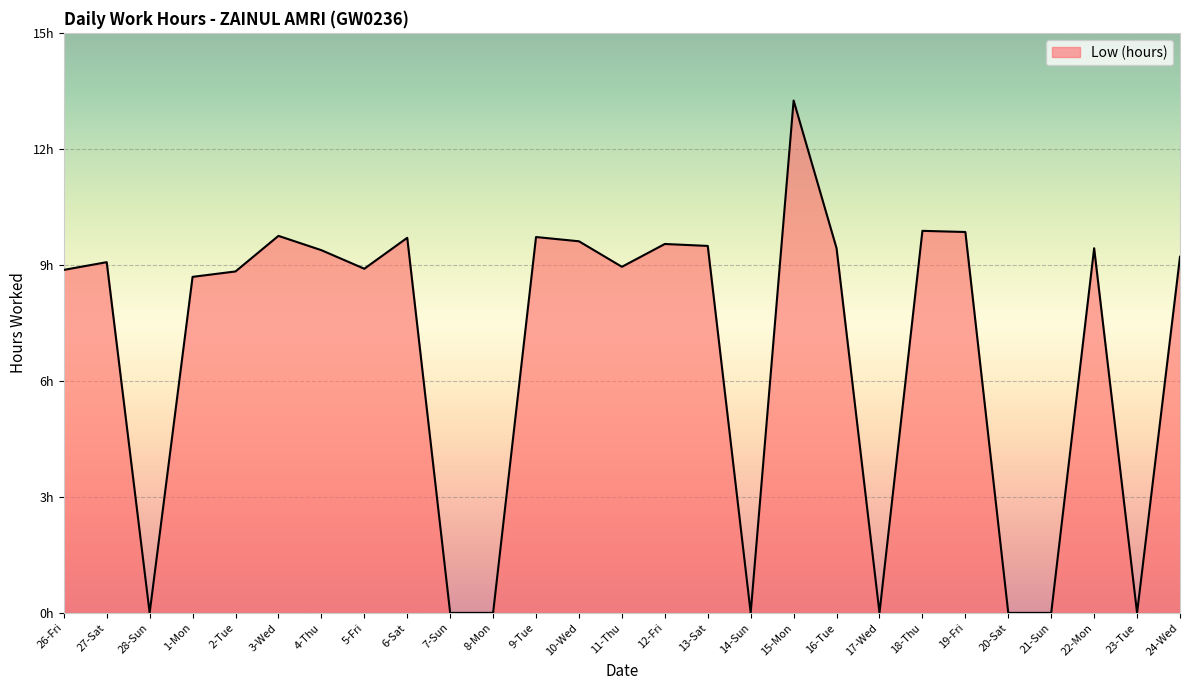

Reading left to right, extract all data points from this chart.

26-Fri=8.9	27-Sat=9.1	28-Sun=0.0	1-Mon=8.7	2-Tue=8.8	3-Wed=9.8	4-Thu=9.4	5-Fri=8.9	6-Sat=9.7	7-Sun=0.0	8-Mon=0.0	9-Tue=9.7	10-Wed=9.6	11-Thu=8.9	12-Fri=9.5	13-Sat=9.5	14-Sun=0.0	15-Mon=13.2	16-Tue=9.4	17-Wed=0.0	18-Thu=9.9	19-Fri=9.8	20-Sat=0.0	21-Sun=0.0	22-Mon=9.4	23-Tue=0.0	24-Wed=9.2